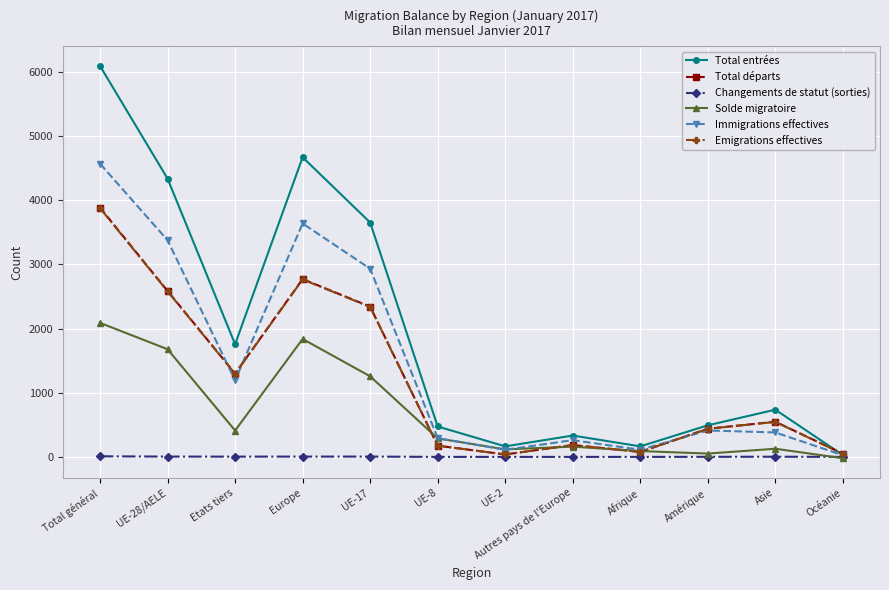

Which series has the largest total across all categories?

Total entrées